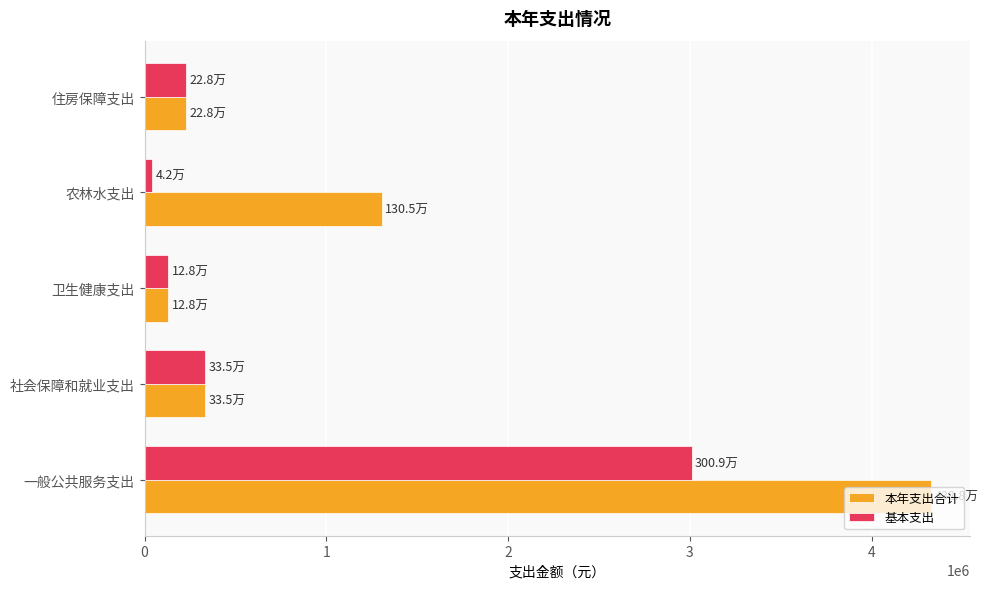

What is the maximum value shown in the chart?

4327595.3